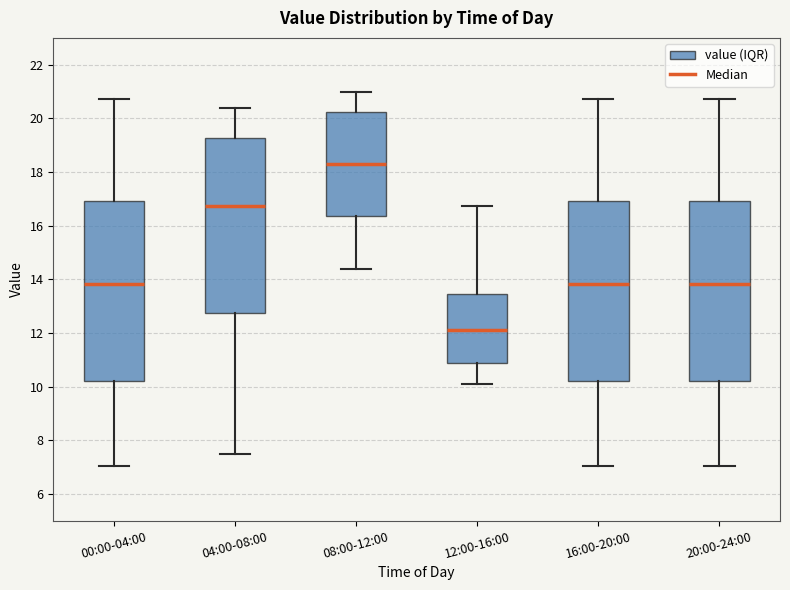

Reading left to right, transcribe this box plot: for each box, give where its median line is, the range the box spans, and where its two whiskers end, as read against the y-axis. The values are not printed on the chart, so give them approximately, as read against the axis.

00:00-04:00: median 13.8, box 10.2 to 17.0, whiskers 7.0 to 20.8
04:00-08:00: median 16.8, box 12.8 to 19.2, whiskers 7.6 to 20.4
08:00-12:00: median 18.4, box 16.4 to 20.2, whiskers 14.4 to 21.0
12:00-16:00: median 12.2, box 10.8 to 13.4, whiskers 10.2 to 16.8
16:00-20:00: median 13.8, box 10.2 to 17.0, whiskers 7.0 to 20.8
20:00-24:00: median 13.8, box 10.2 to 17.0, whiskers 7.0 to 20.8